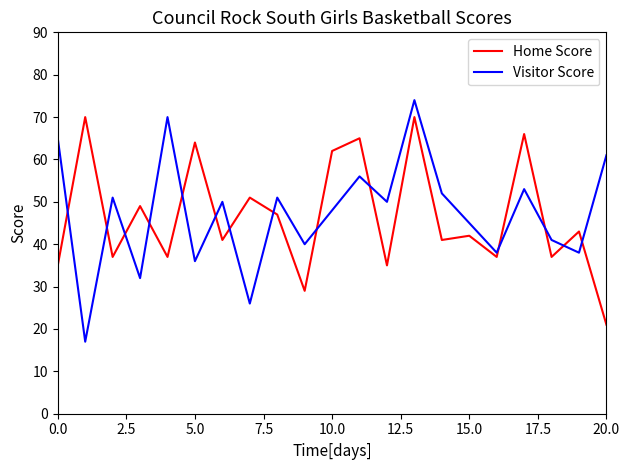

True or false: Home Score and Visitor Score intersect in this chart.

True